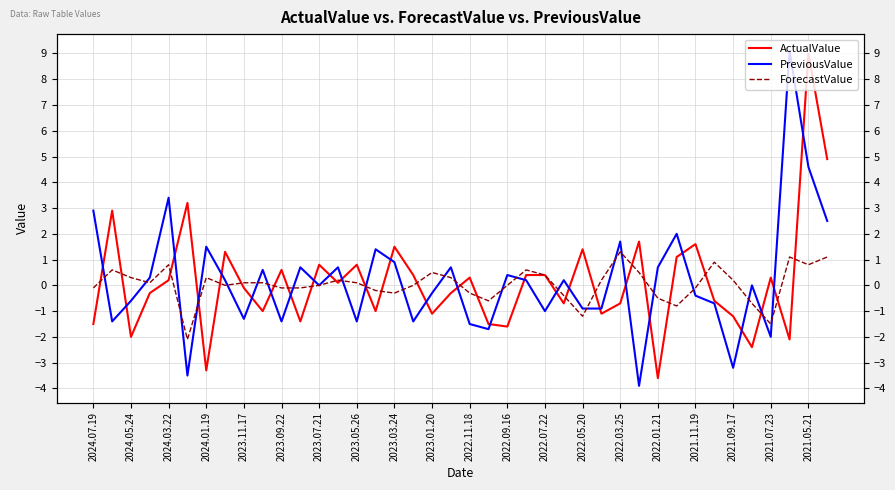

True or false: ForecastValue has more than 0 interior local peaks.

True